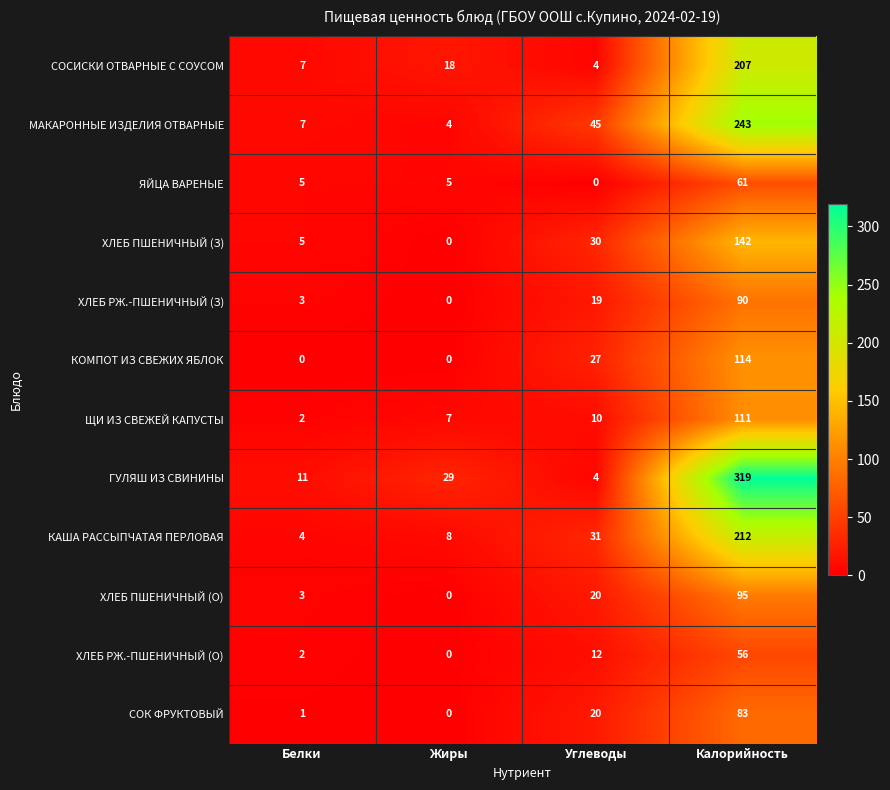

What is the sum of the МАКАРОННЫЕ ИЗДЕЛИЯ ОТВАРНЫЕ values at Белки and Жиры?

11